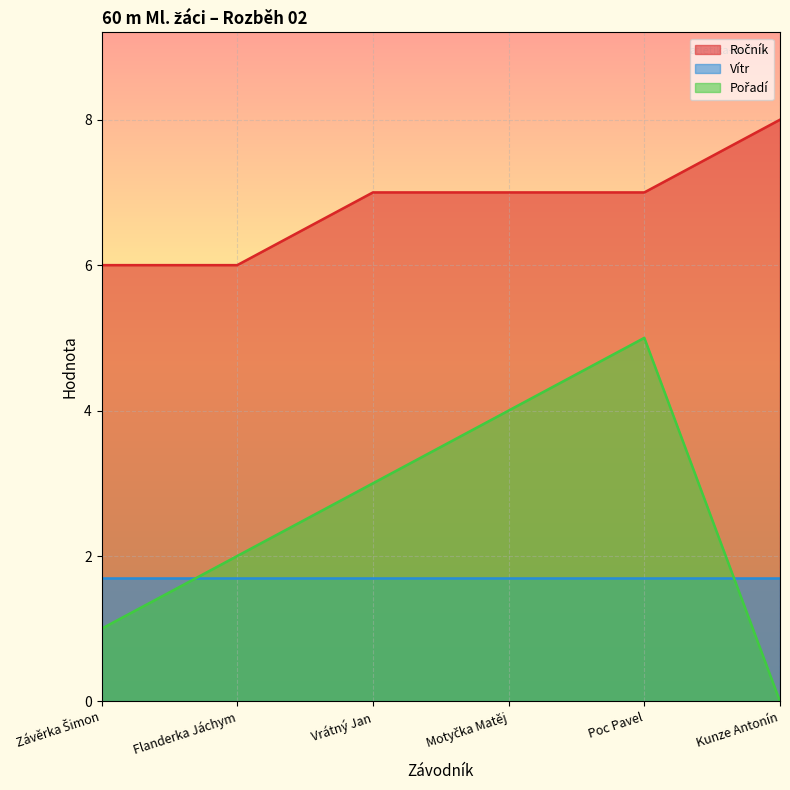

True or false: Ročník has more than 0 interior local peaks.

False